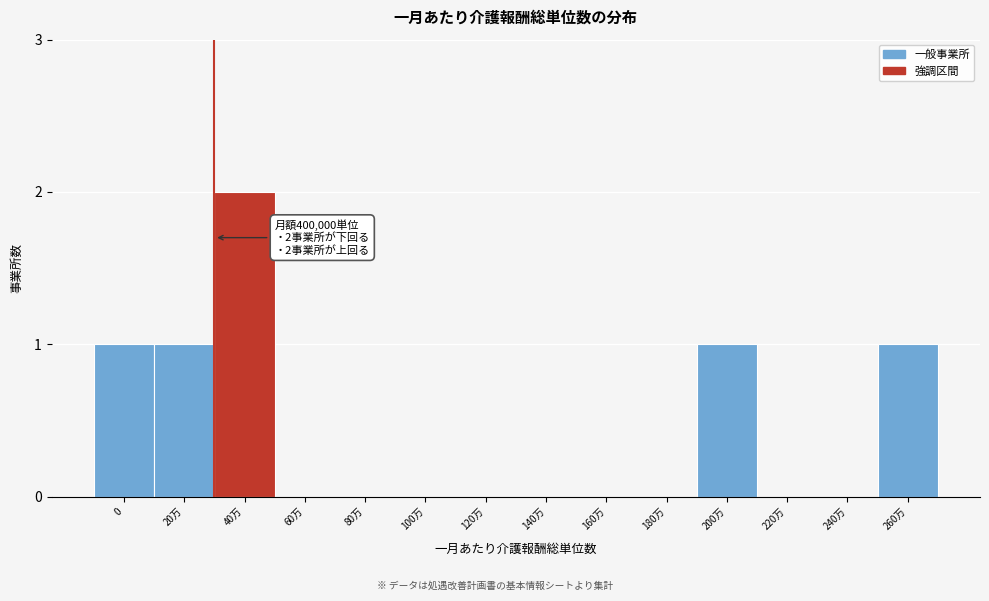

Reading right to left, what are all the values shown in this chart?

260万=1	240万=0	220万=0	200万=1	180万=0	160万=0	140万=0	120万=0	100万=0	80万=0	60万=0	40万=2	20万=1	0=1